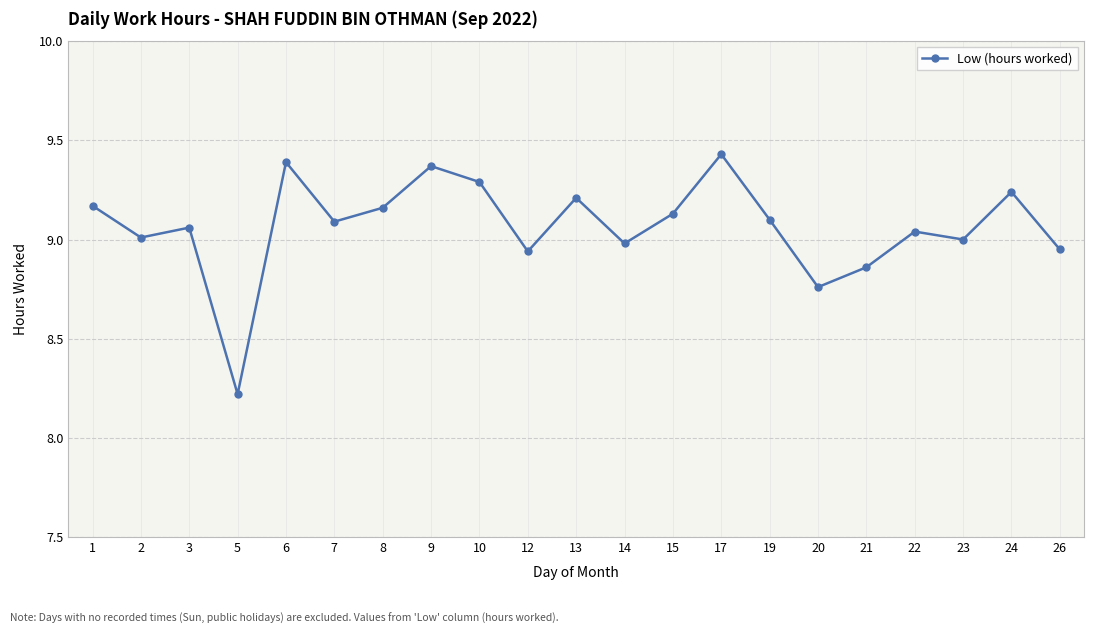

At which label is the value closest to 8?

5